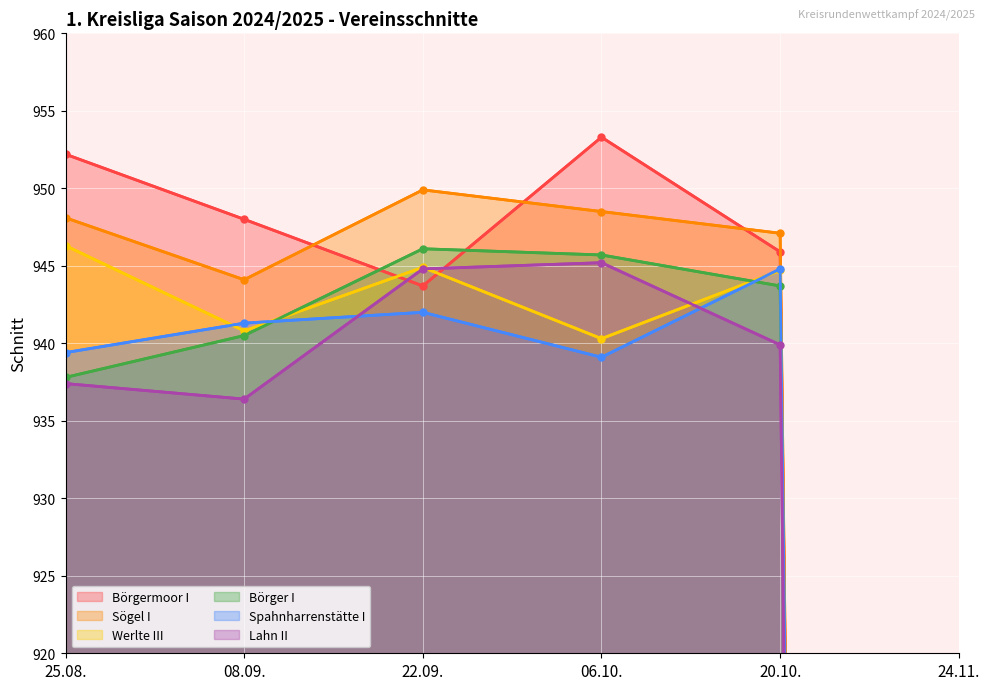

Between 22.09. and 25.08., which is larger?

25.08.